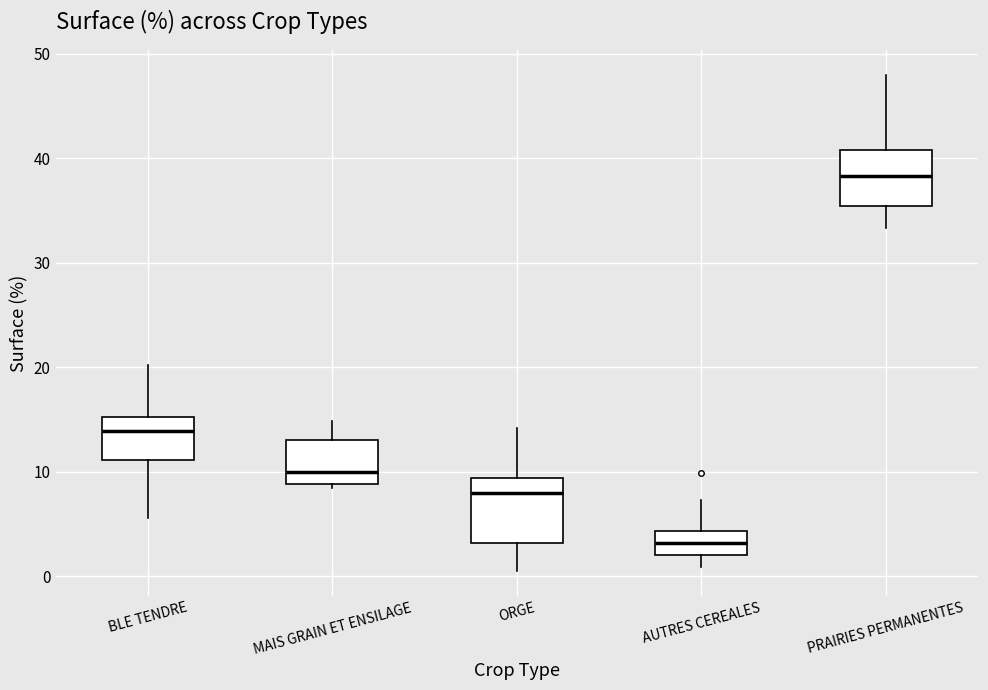

Reading left to right, read every box against the y-axis: the position of its median line, the range the box covers, and the ends of its whiskers. The values are not printed on the chart, so give them approximately, as read against the axis.

BLE TENDRE: median 14, box 11 to 15, whiskers 6 to 20
MAIS GRAIN ET ENSILAGE: median 10, box 9 to 13, whiskers 9 (just below the box's lower edge) to 15
ORGE: median 8, box 3 to 9, whiskers 1 to 14
AUTRES CEREALES: median 3, box 2 to 4, whiskers 1 to 7
PRAIRIES PERMANENTES: median 38, box 35 to 41, whiskers 33 to 48